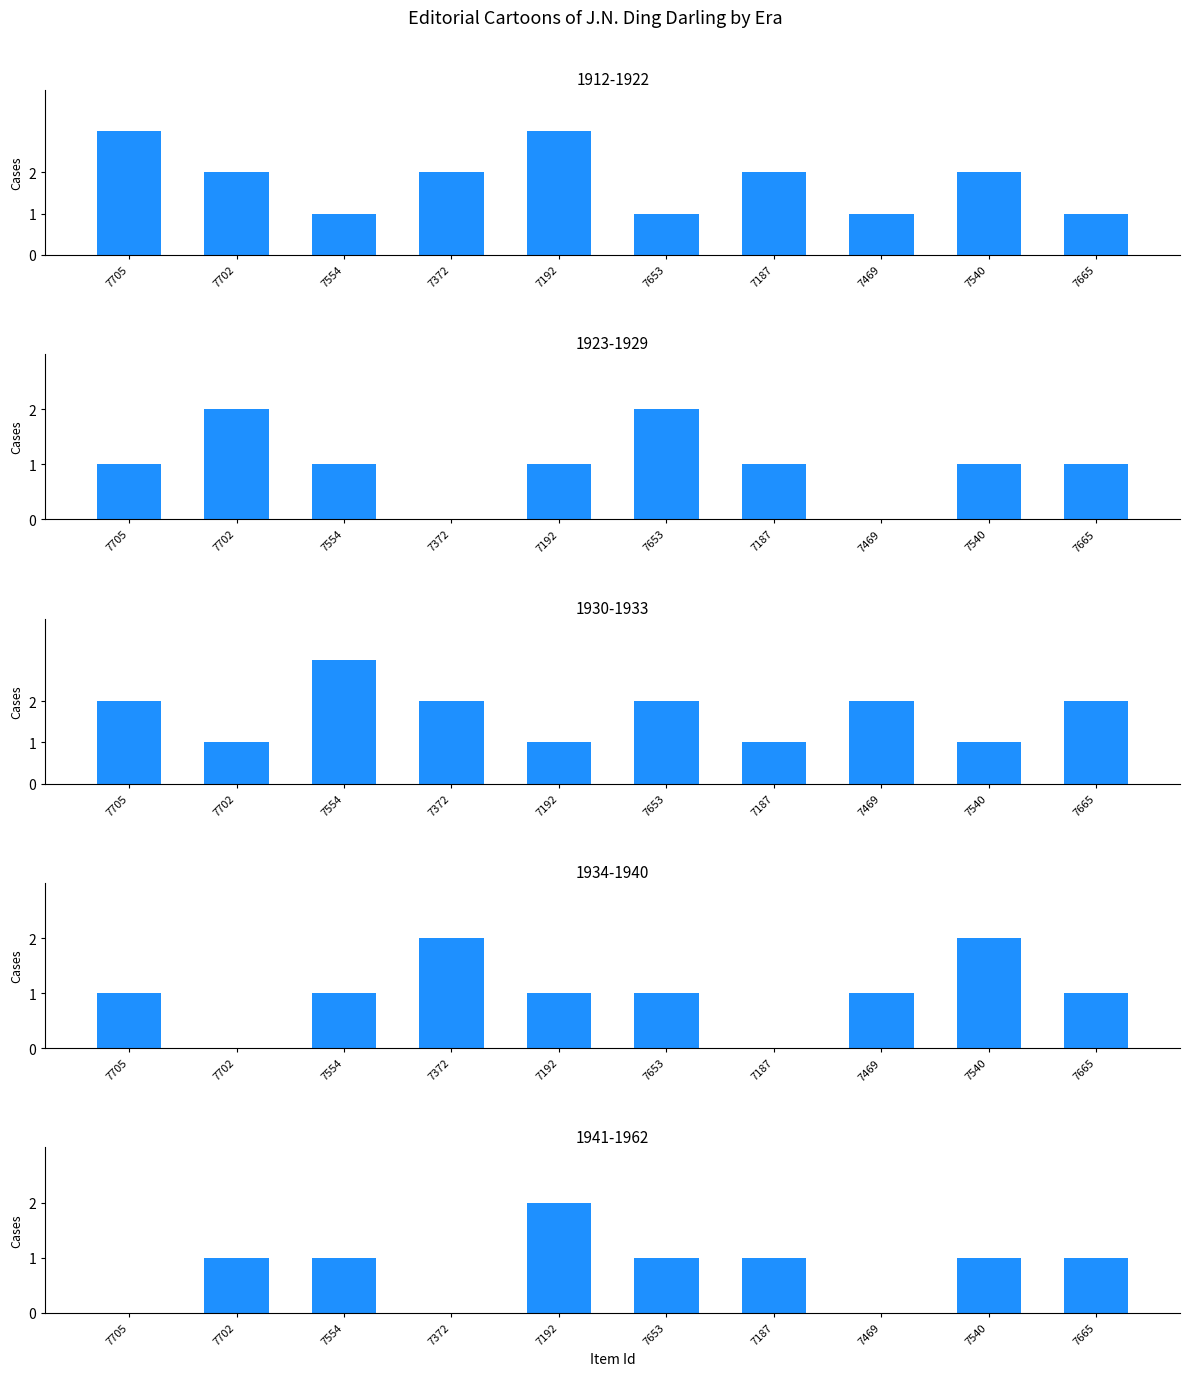

Reading left to right, list all the values displayed in this chart.

1912-1922: 3	2	1	2	3	1	2	1	2	1
1923-1929: 1	2	1	0	1	2	1	0	1	1
1930-1933: 2	1	3	2	1	2	1	2	1	2
1934-1940: 1	0	1	2	1	1	0	1	2	1
1941-1962: 0	1	1	0	2	1	1	0	1	1